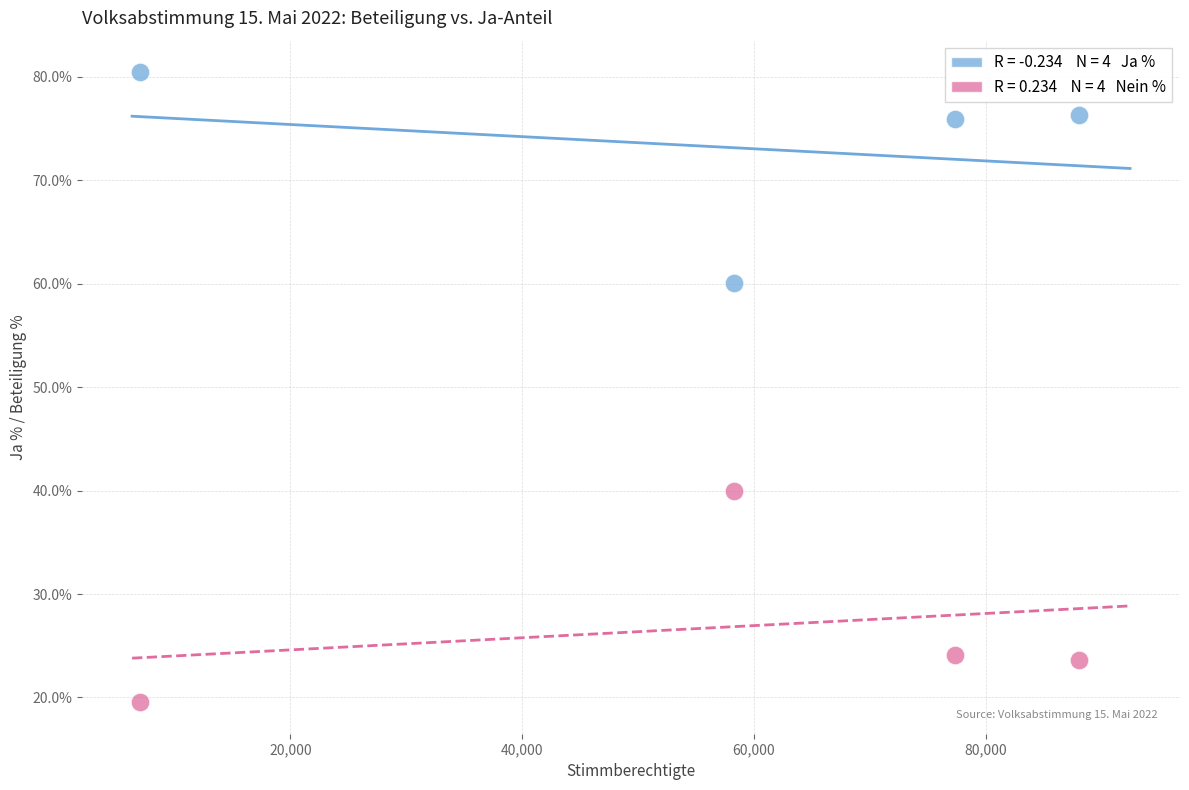

Across all data points, what is the range of Y values (max minus min)?

60.9